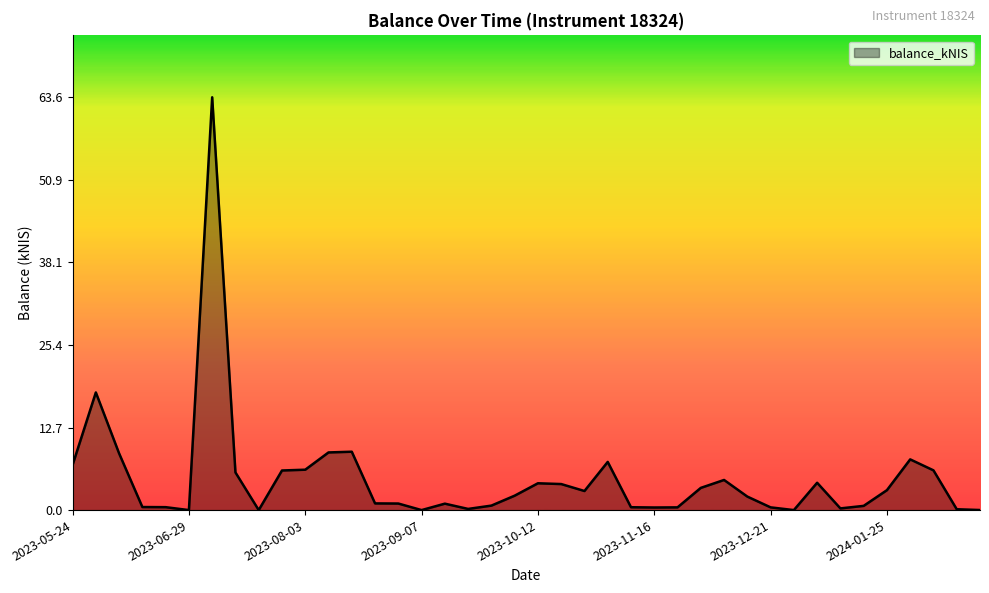

What is the difference between the maximum and minimum values?

63.6